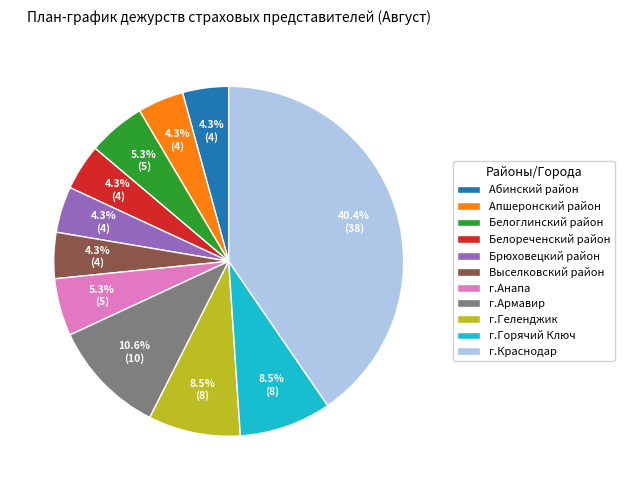

Which has a higher value, Белореченский район or Белоглинский район?

Белоглинский район